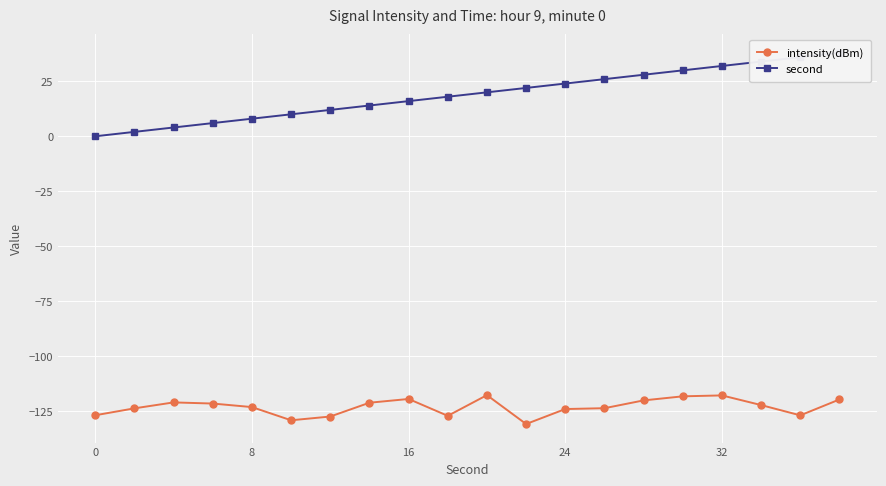

True or false: intensity(dBm) has more than 0 interior local peaks.

True